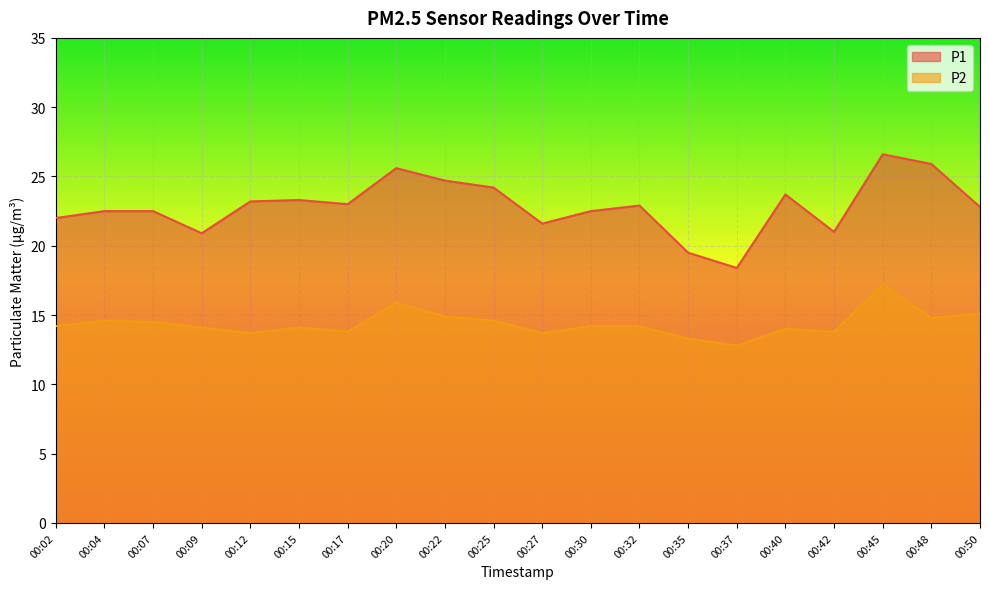

Is it true that P1 equals 23.0 at 00:17?

True